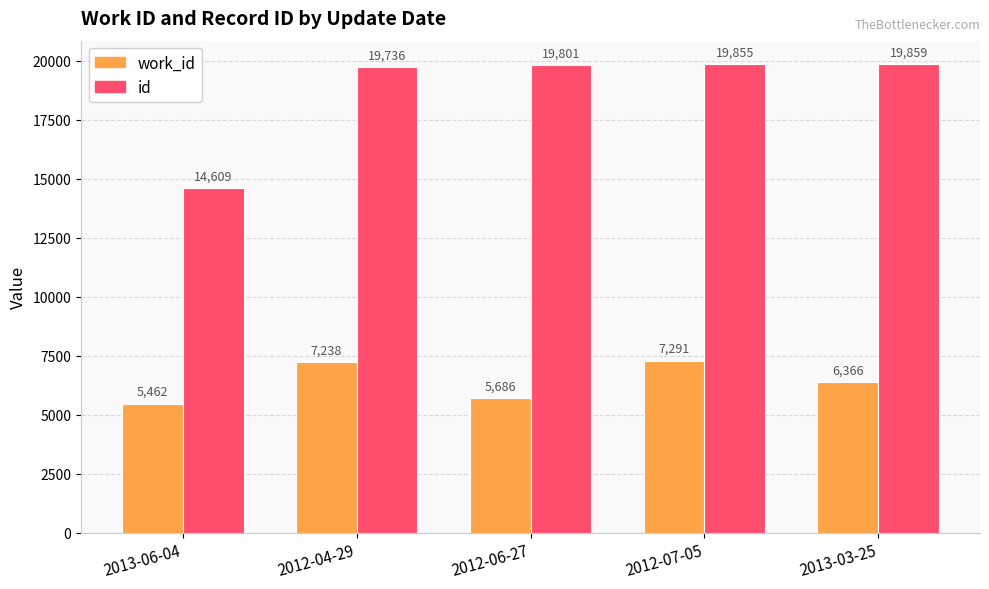

Rank the series at 2012-07-05 from highest to lowest value.

id, work_id